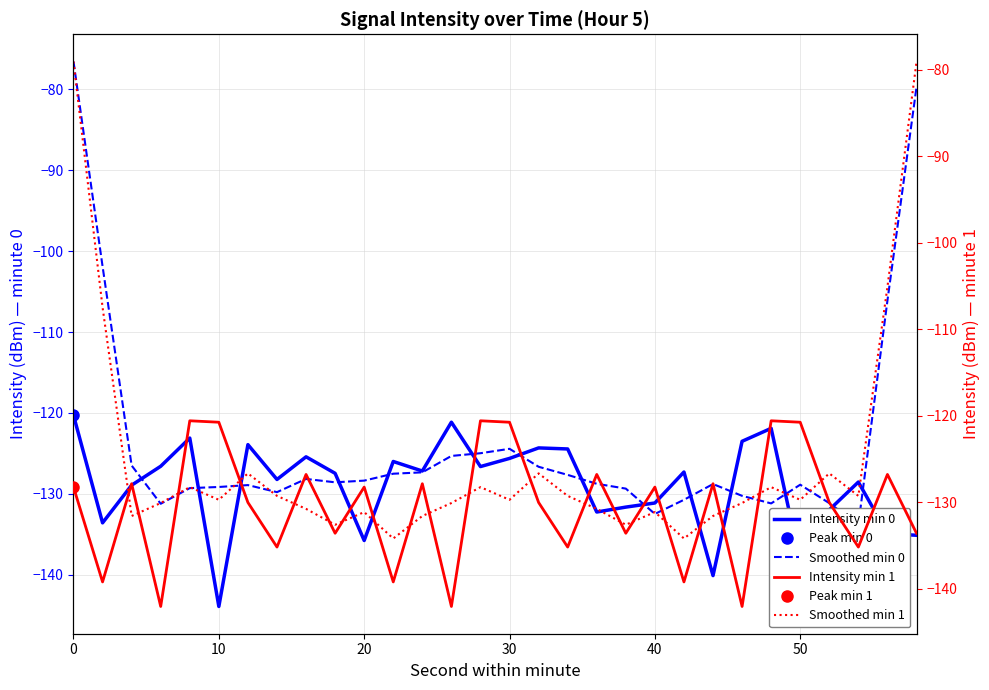

List the series in order of their peak value, highest first.

Smoothed min 0, Smoothed min 1, Intensity min 0, Intensity min 1